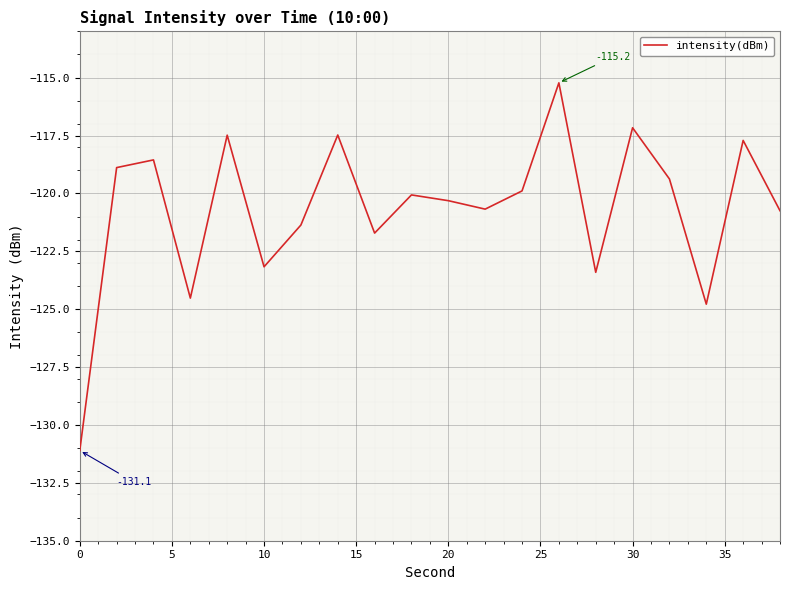

What is the maximum value shown in the chart?

-115.2